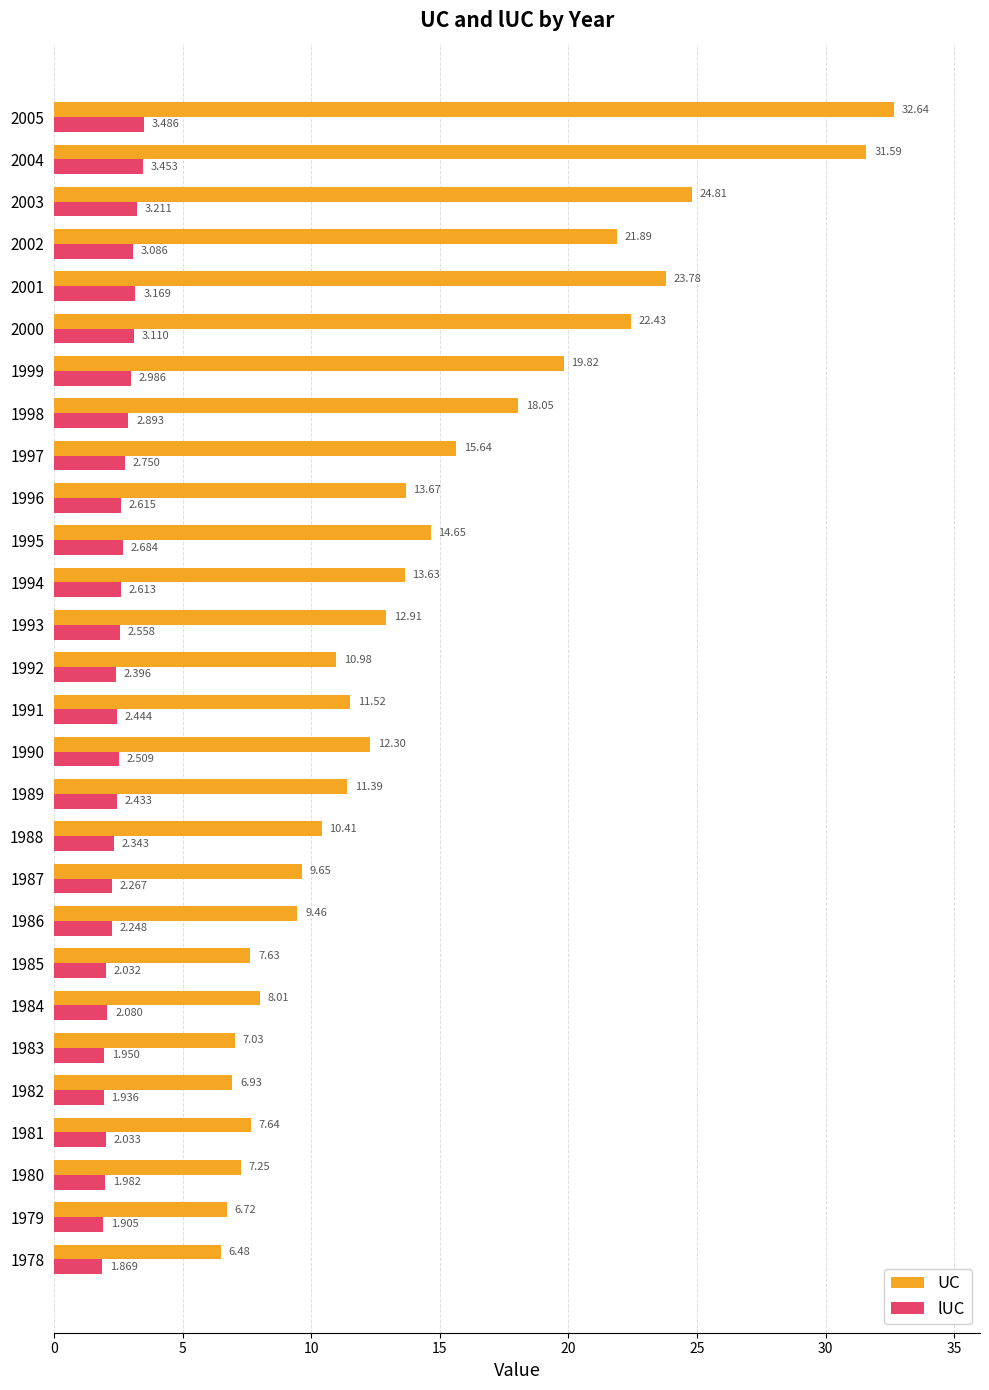

Which series has the largest total across all categories?

UC